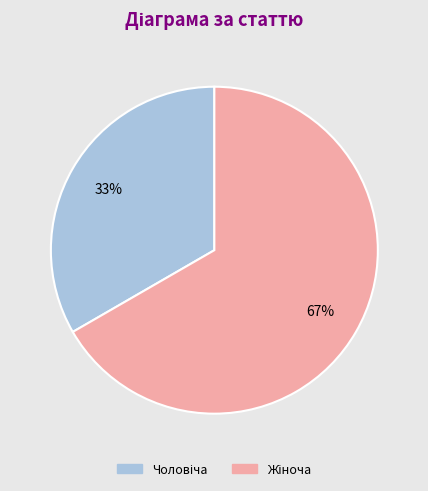

How many segments does this pie chart have?

2